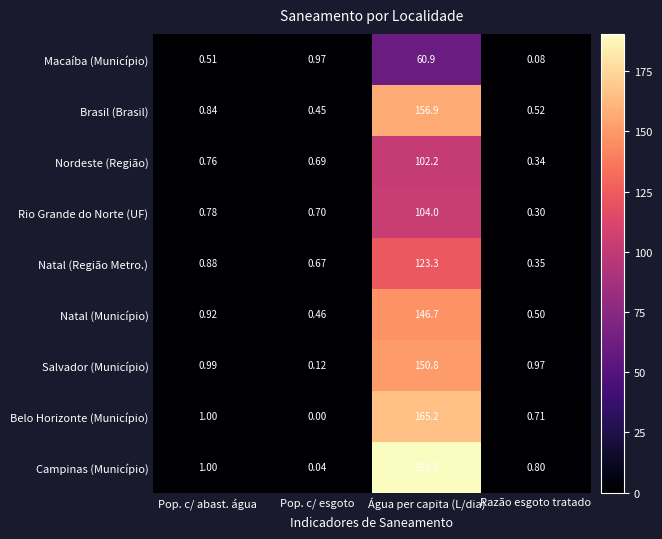

Which series has the largest total across all categories?

Campinas (Município)